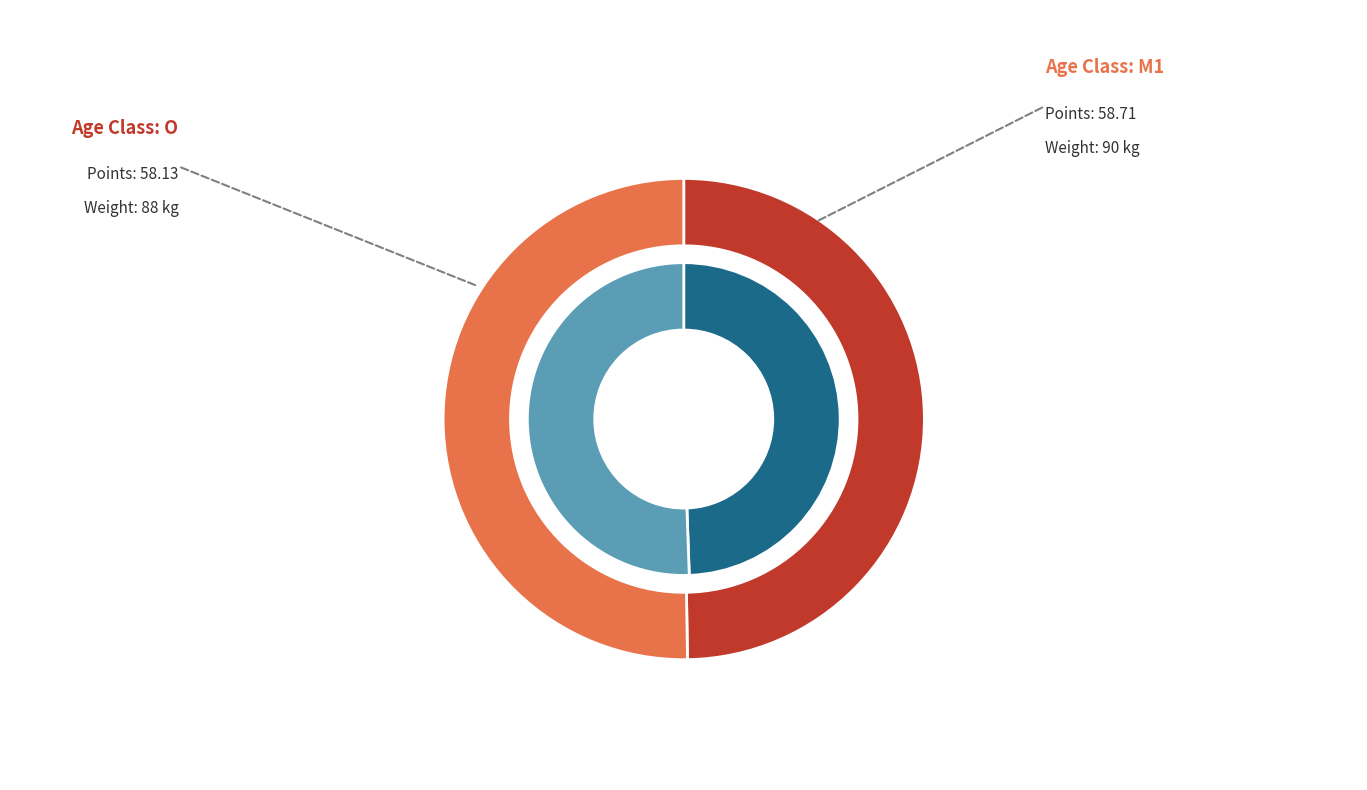

Which category has the smallest portion of the pie?

O